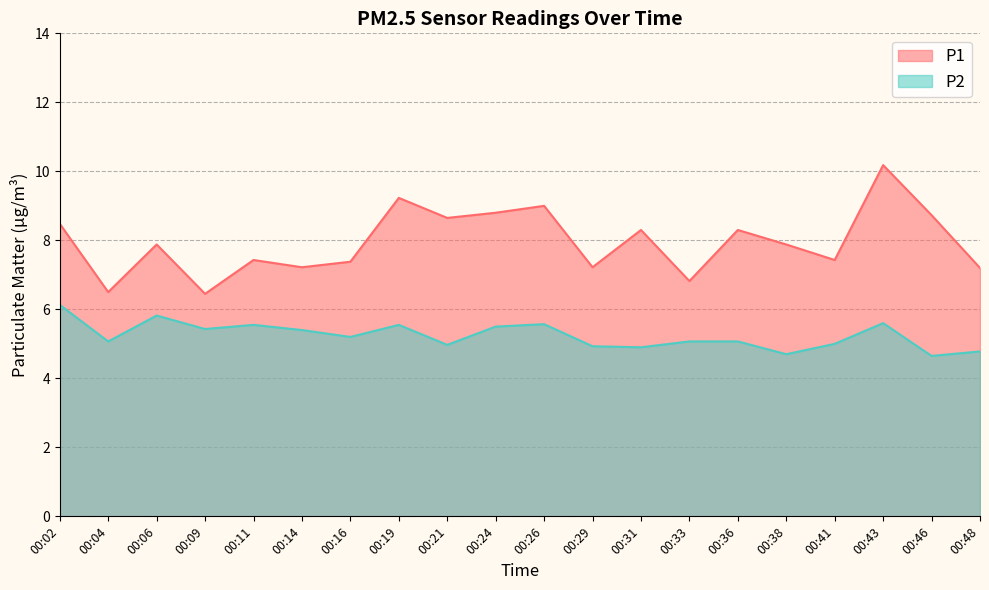

What is the highest value of the P1 series?

10.2